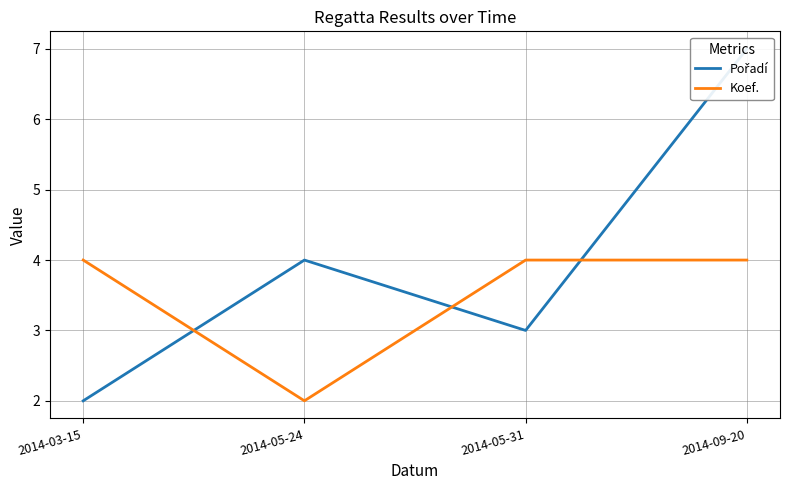

Which series has the widest spread of values?

Pořadí